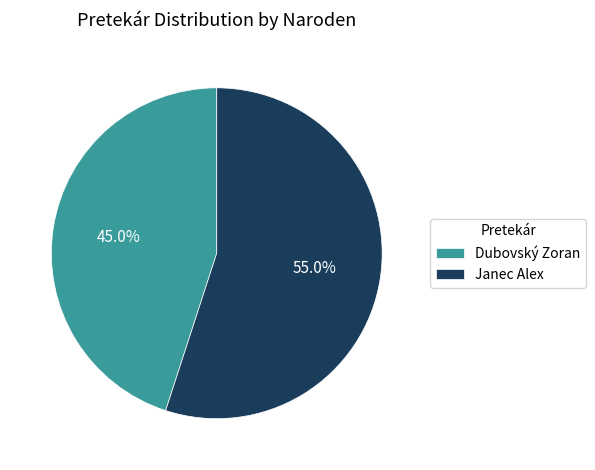

Is there a majority slice in this chart?

Yes